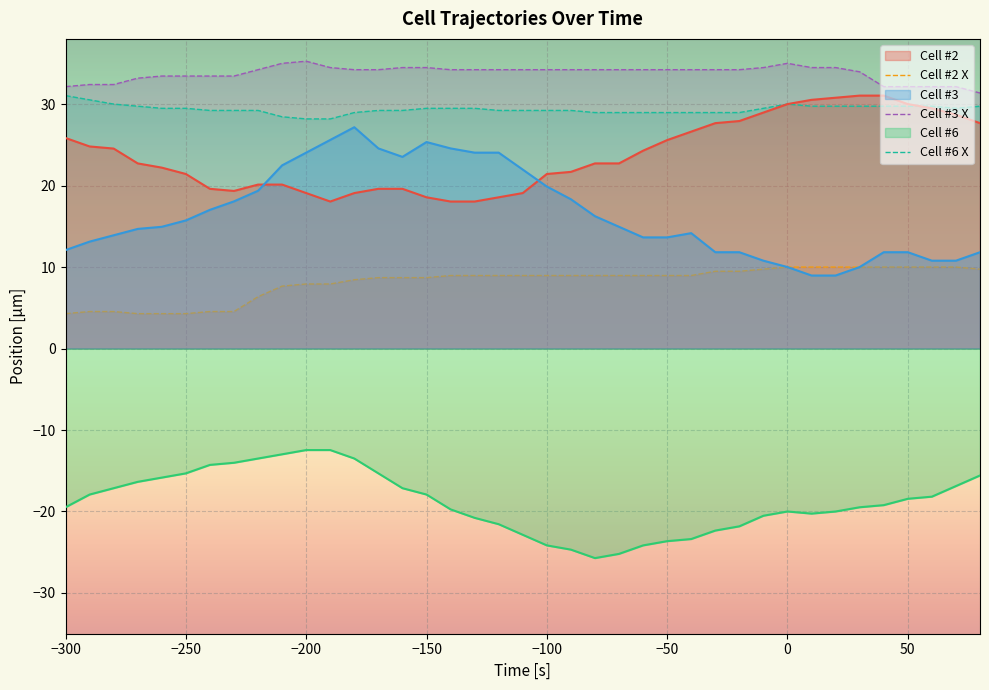

Which series has the largest range (max minus min)?

Cell #3